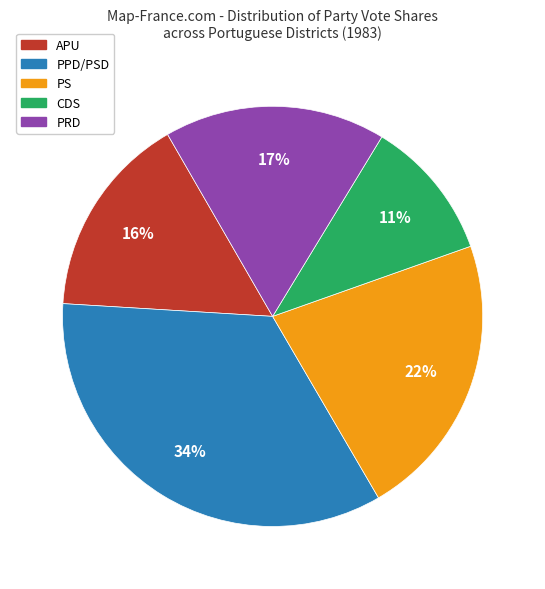

True or false: PS accounts for 22% of the total.

True